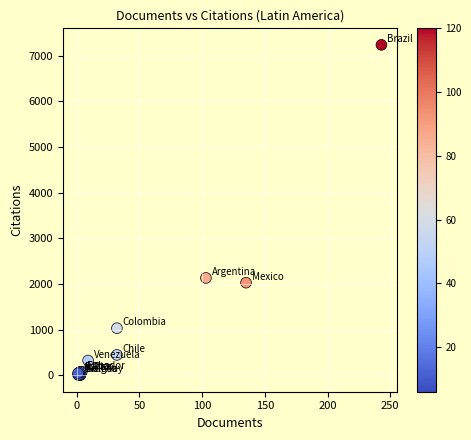

What Y value in the scatter plot is closest to 3620?

2132